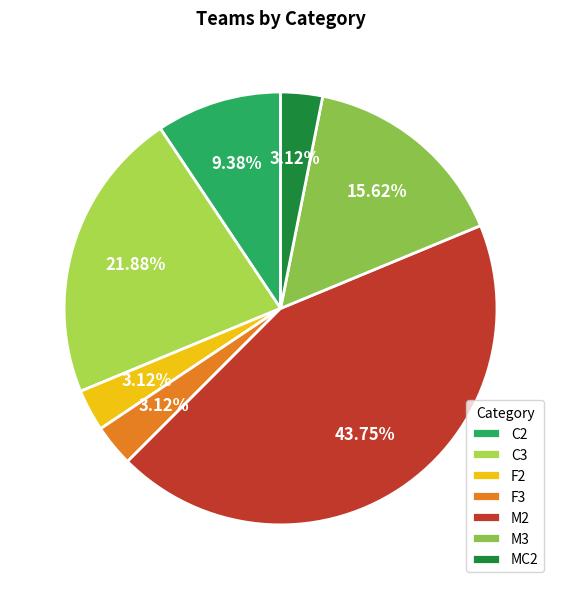

How many segments does this pie chart have?

7